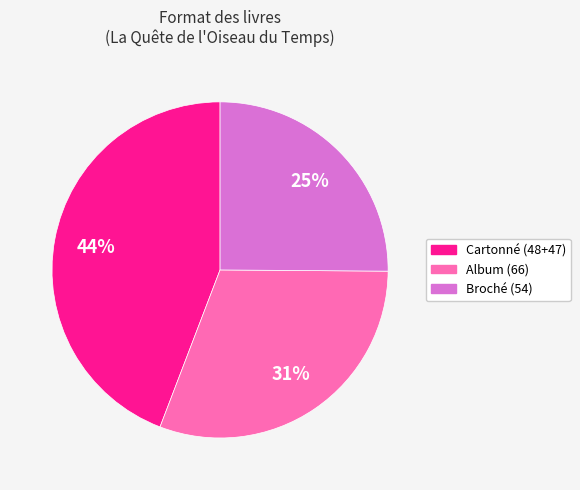

To the nearest percent, what is the difference between the largest and smallest slice percentages?

19%